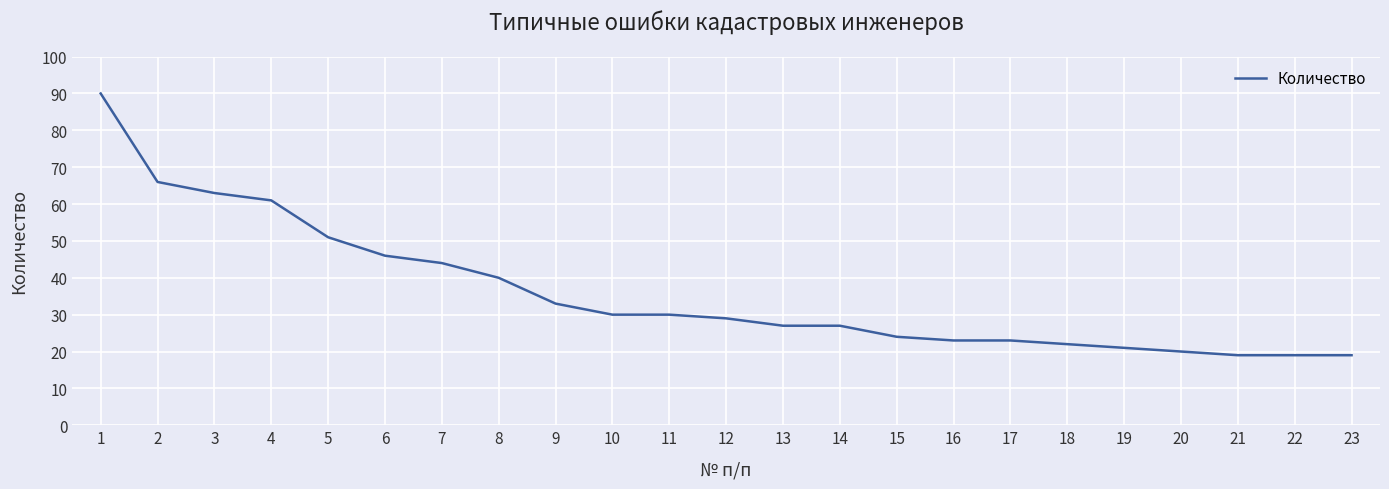

What is the change in value from 4 to 9?

-28